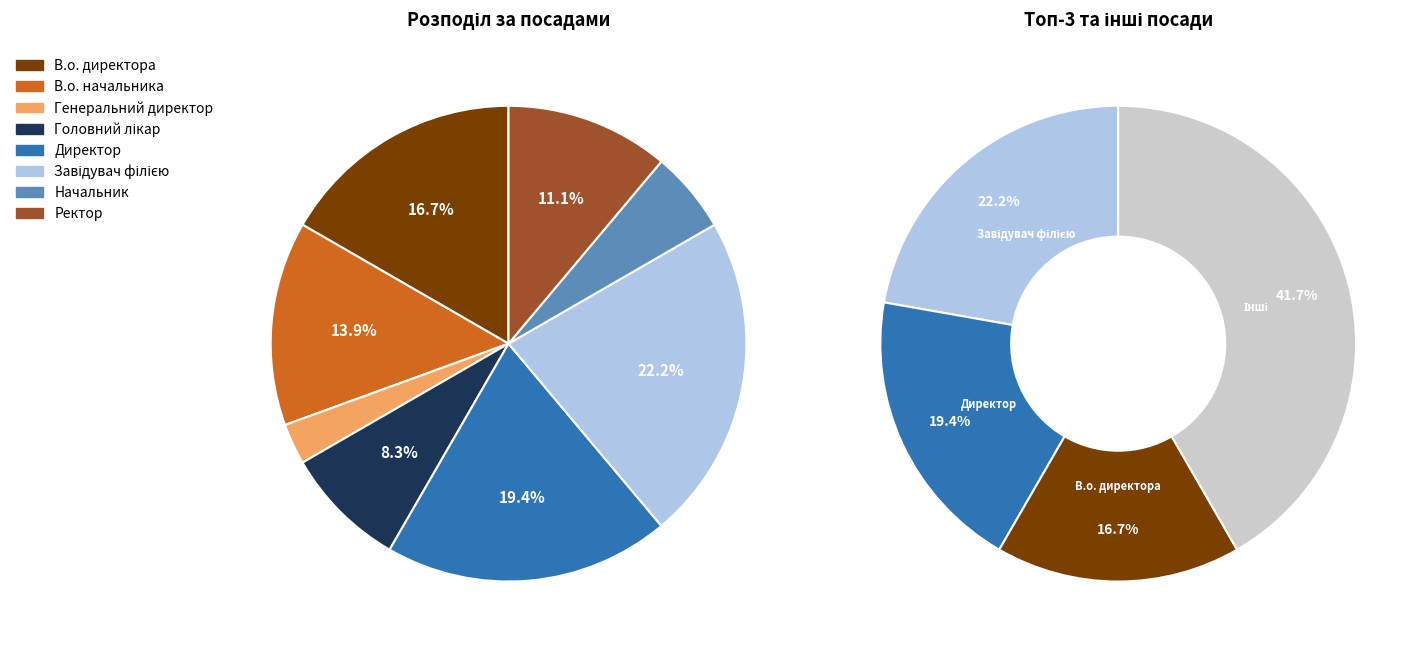

The В.о. директора slice represents 17% of the pie. True or false?

True